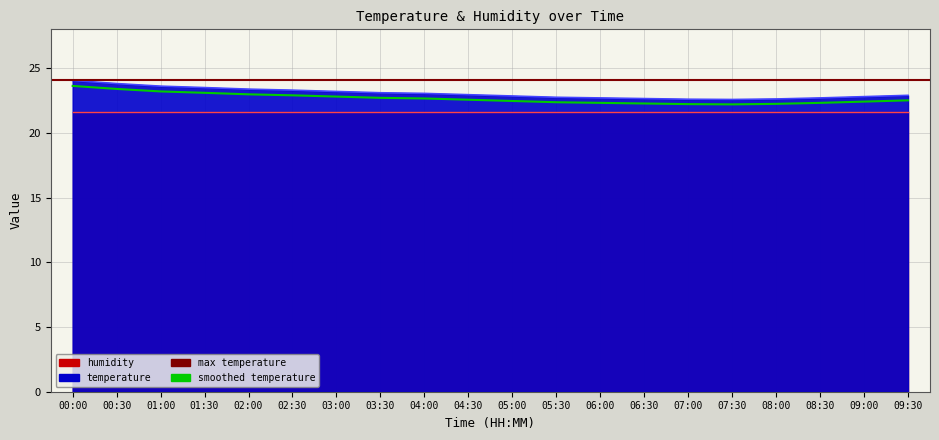

True or false: there are more than 1 points higher than both neighbors.

False